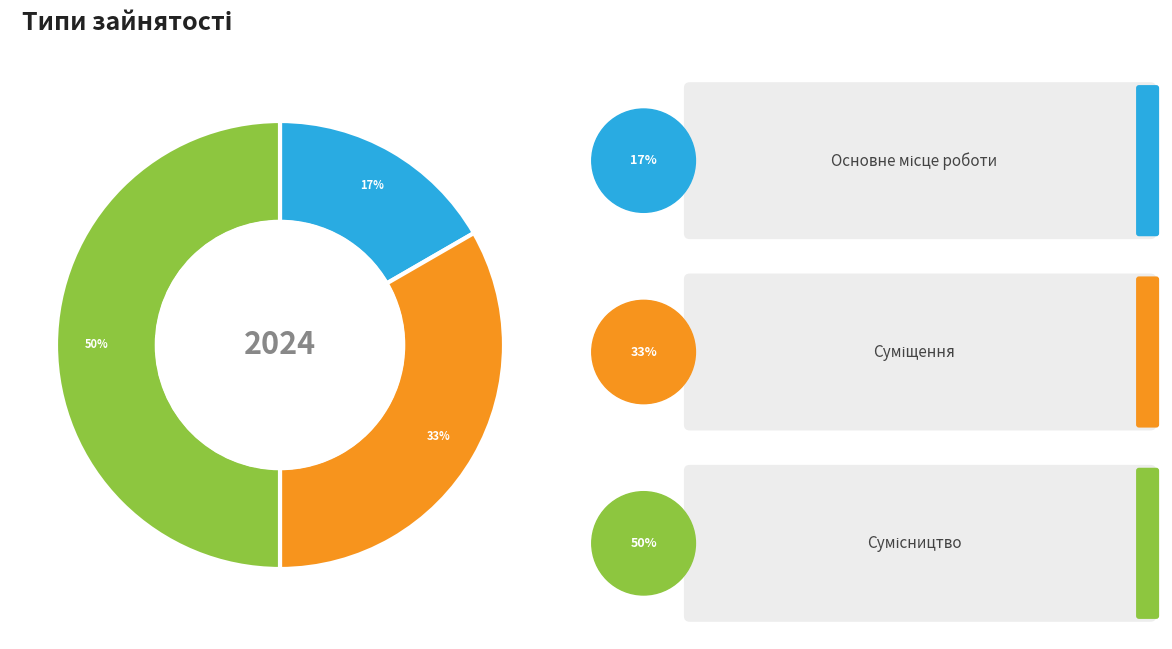

True or false: Основне місце роботи accounts for 30% of the total.

False